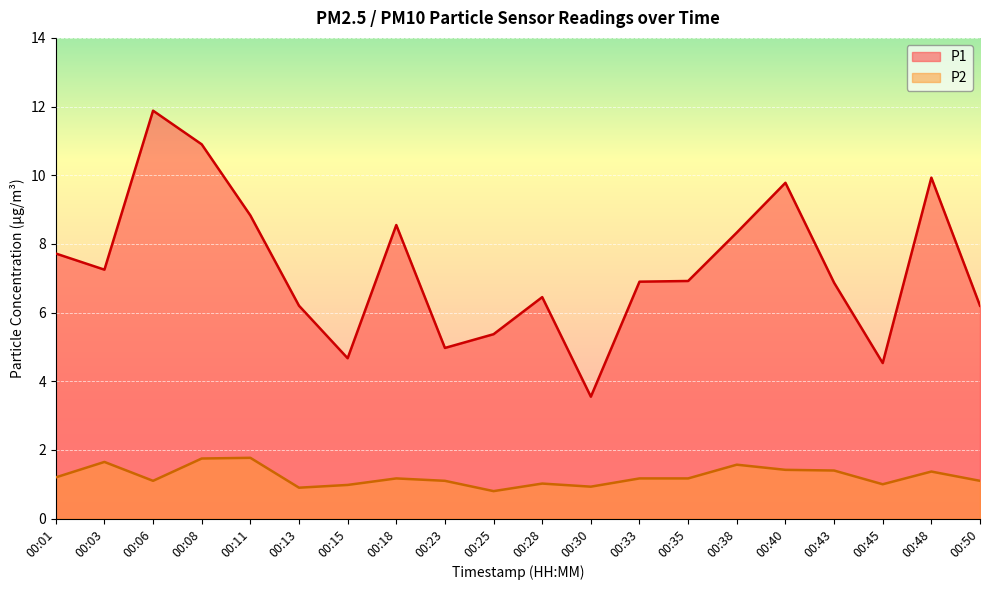

Which series has the largest total across all categories?

P1